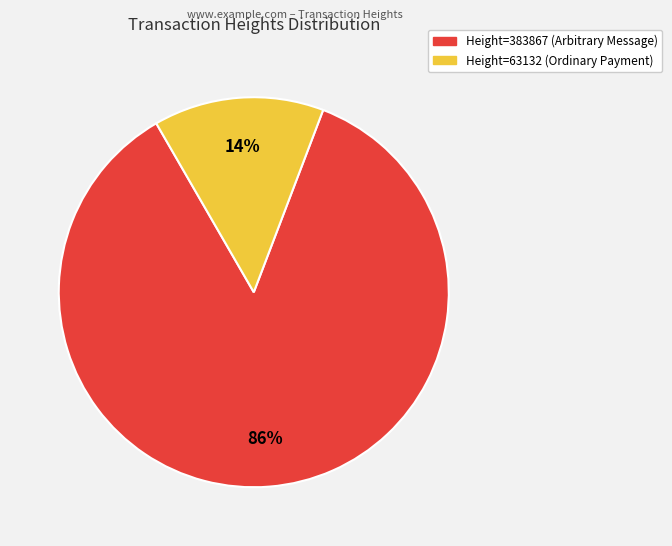

Rank the categories by value from lowest to highest.

Height=63132 (Ordinary Payment), Height=383867 (Arbitrary Message)